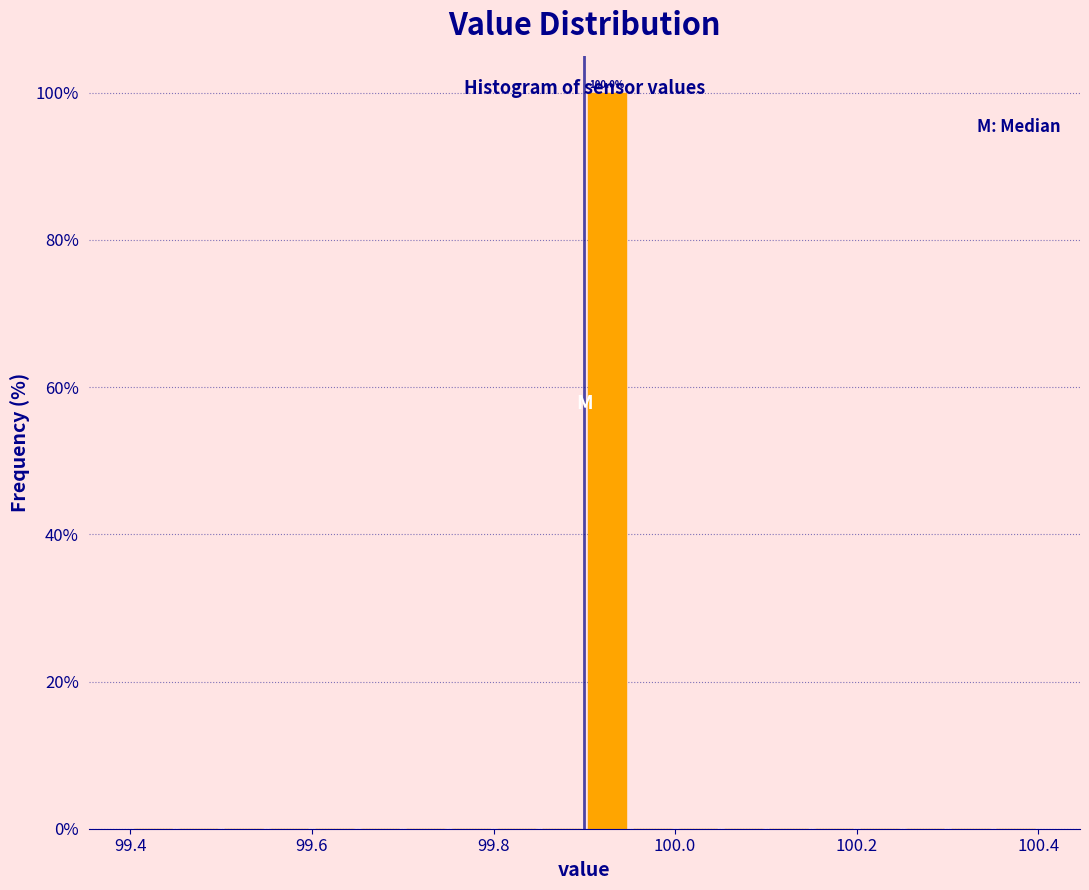

Around what value on the x-axis is the tallest bar? Give the approximate position of its centre, as read against the axis.

99.92